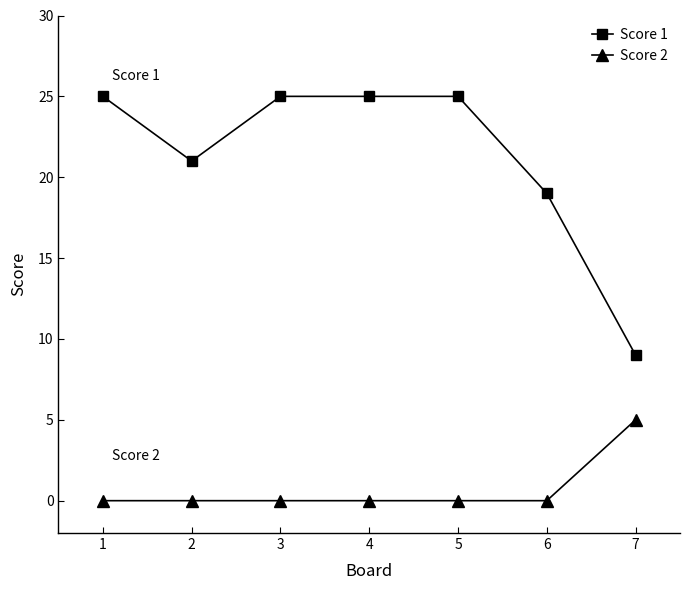

Rank the series by their average value, from highest to lowest.

Score 1, Score 2